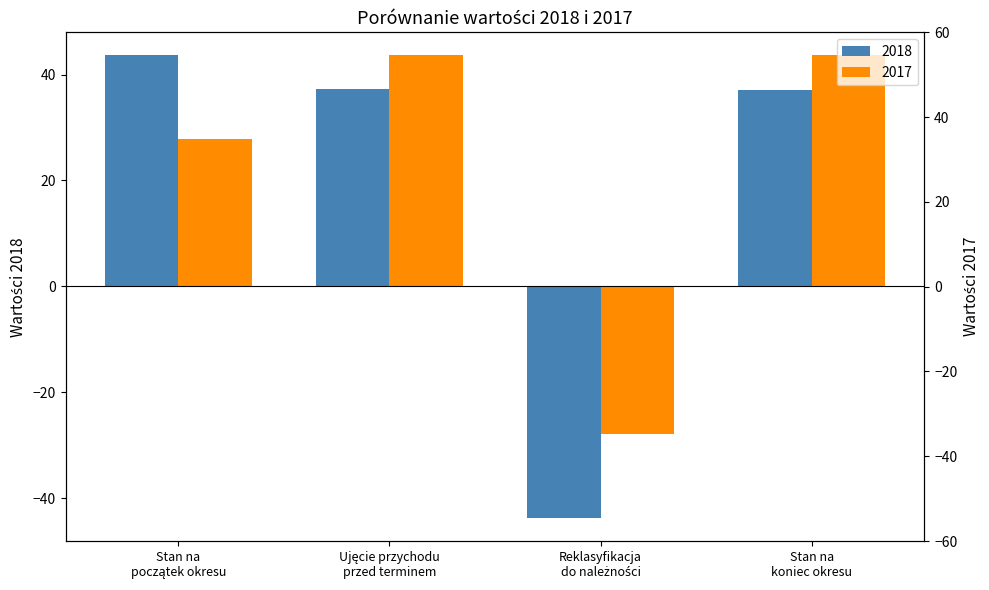

Reading left to right, transcribe all the data shown in this chart.

2018: 43.6	37.2	-43.7	37.1
2017: 27.8	43.6	-27.8	43.6